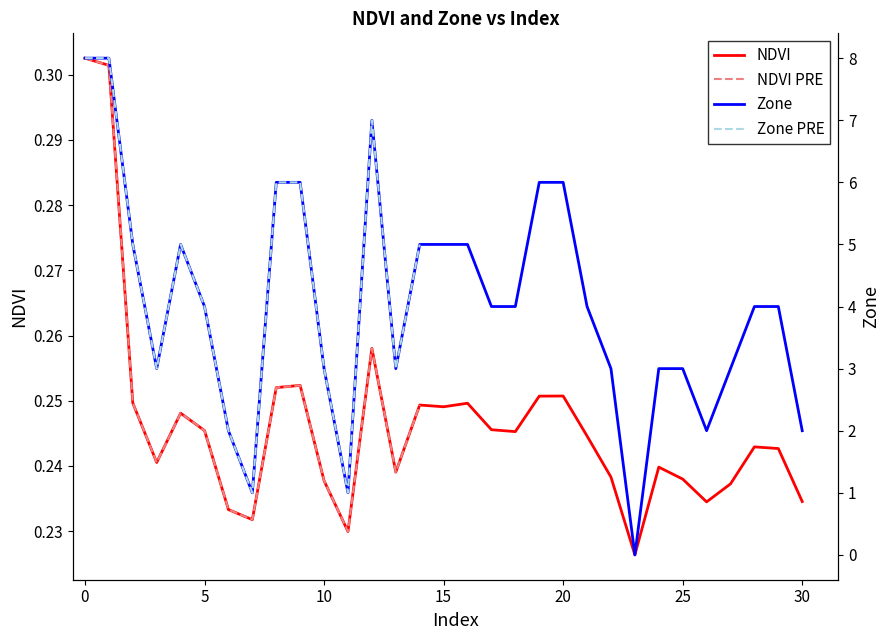

Which series ends up on top after the final intersection of NDVI and Zone?

Zone